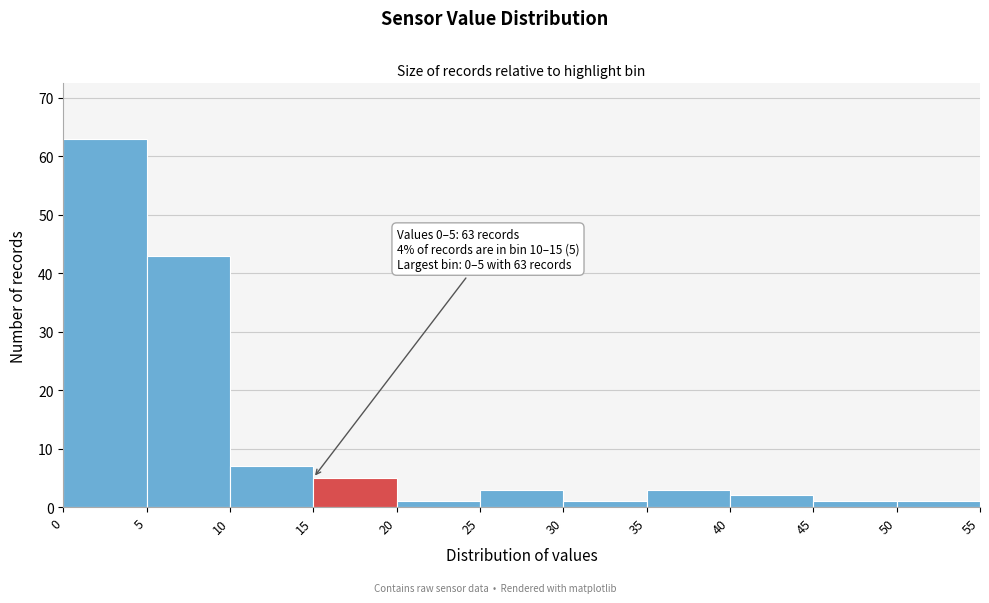

Over which range of the x-axis is the bar tallest?

0 to 5